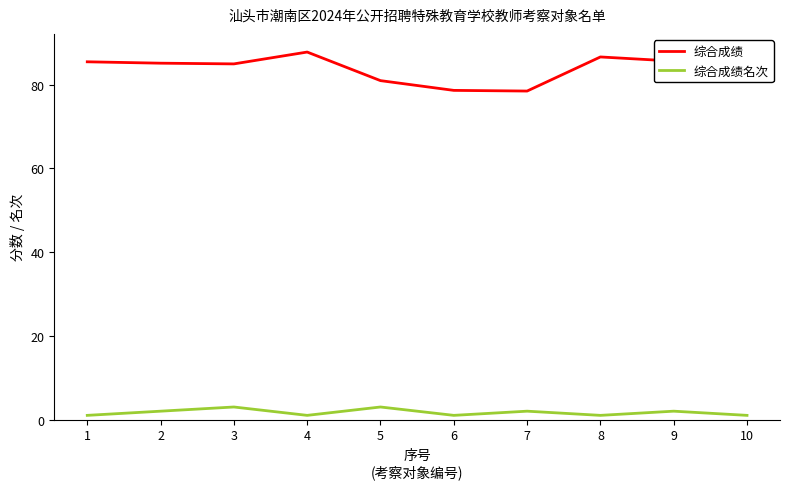

How many lines are shown in the chart?

2